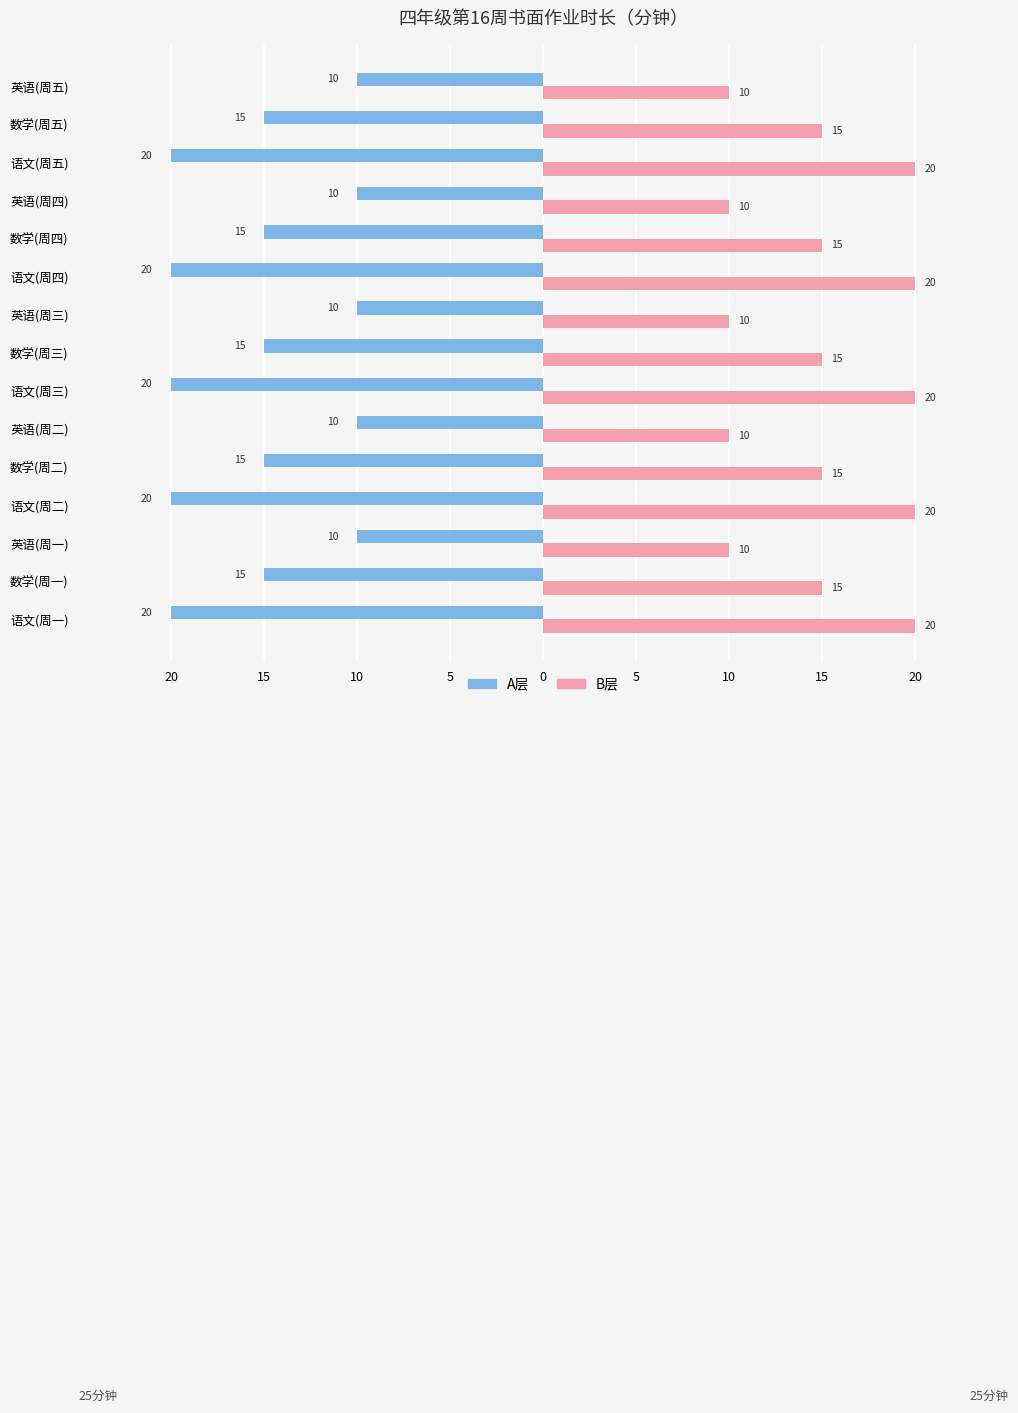

What are all the series names shown in the legend?

A层, B层